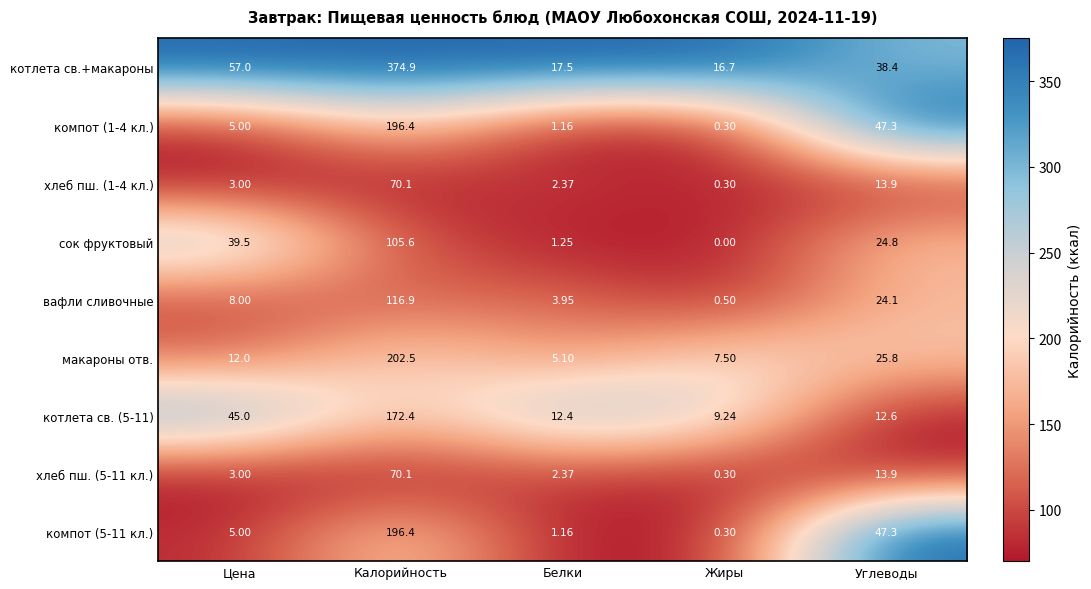

At which label does компот (5-11 кл.) reach its minimum?

Жиры